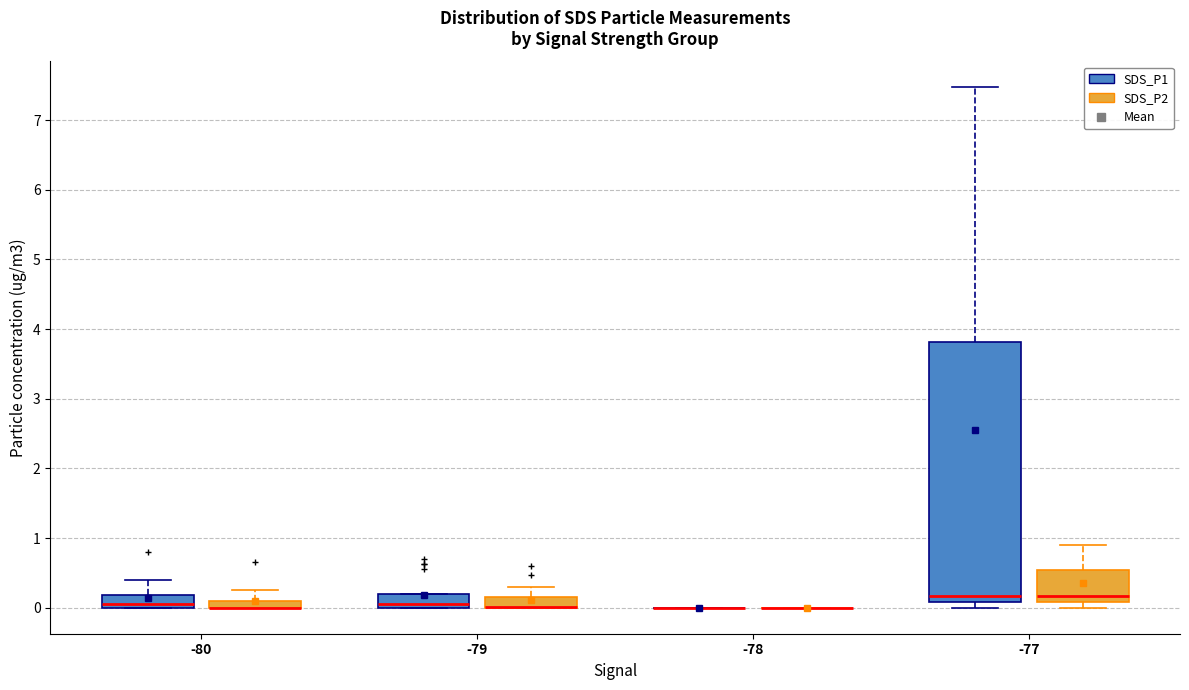

Which box is the tallest, from its lower edge to its upper edge?

-77 (SDS_P1)